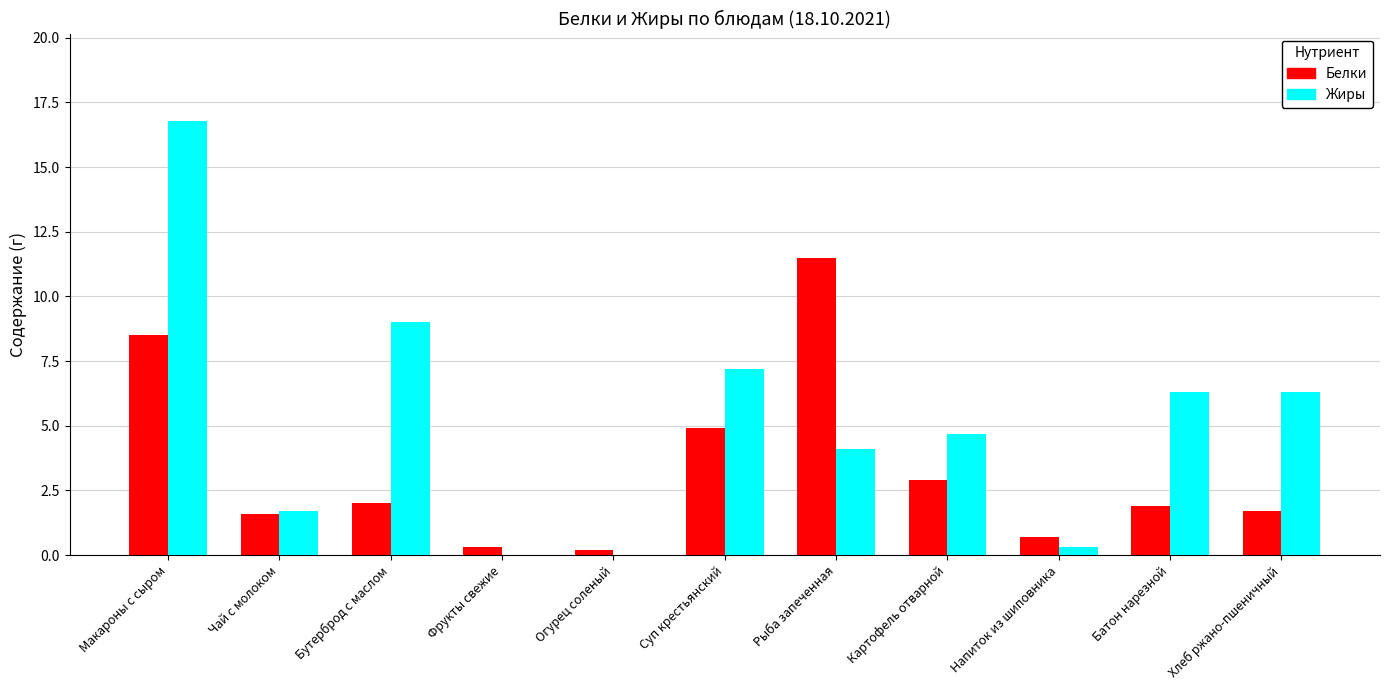

What is the spread (max minus min) of values at Огурец соленый?

0.2